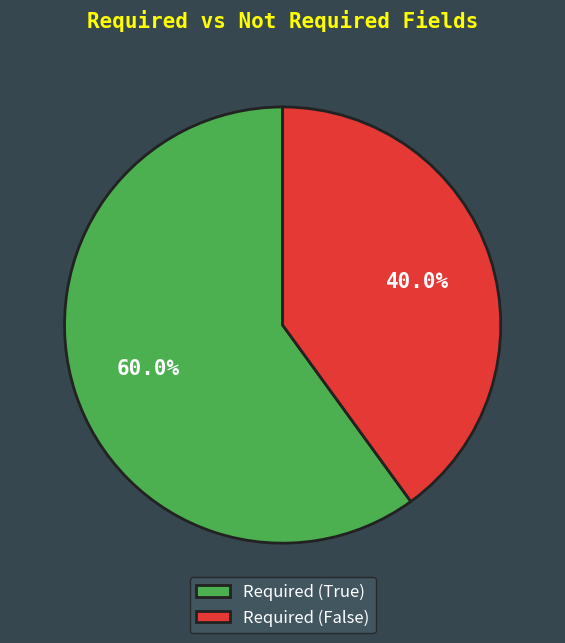

Do Required (True) and Required (False) together represent more than half of the pie?

Yes